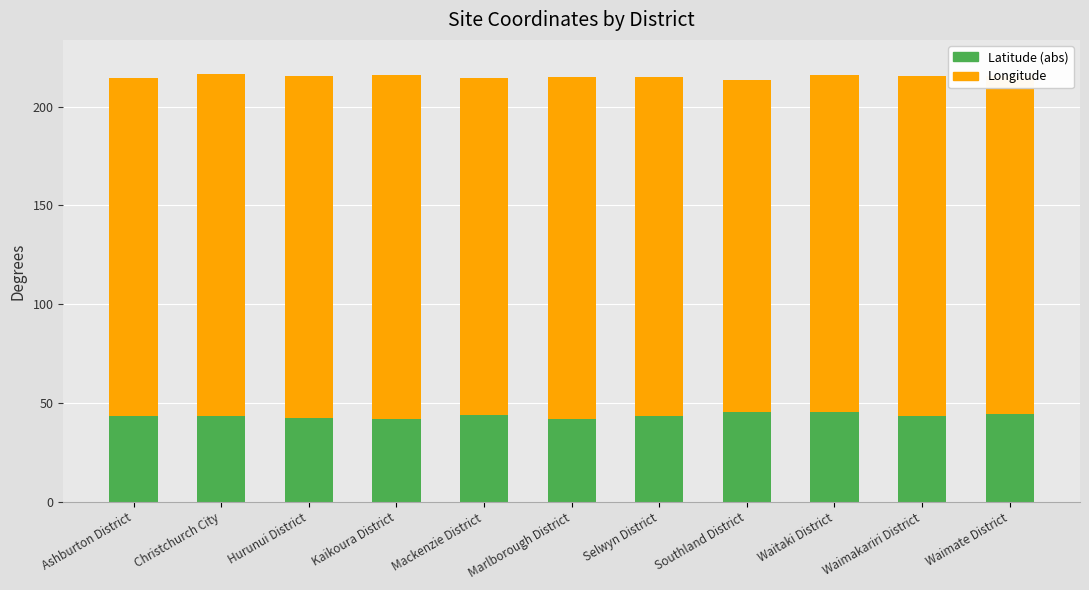

Does the chart contain any negative values?

No